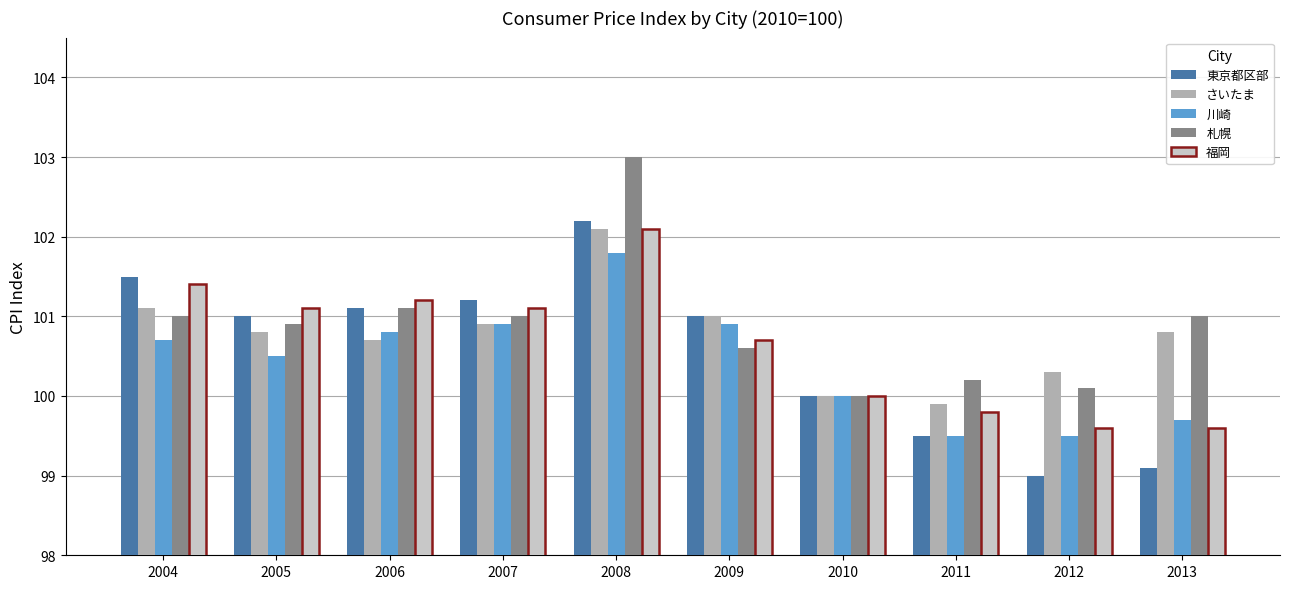

Between 2006 and 2012, which series saw the biggest shift?

東京都区部